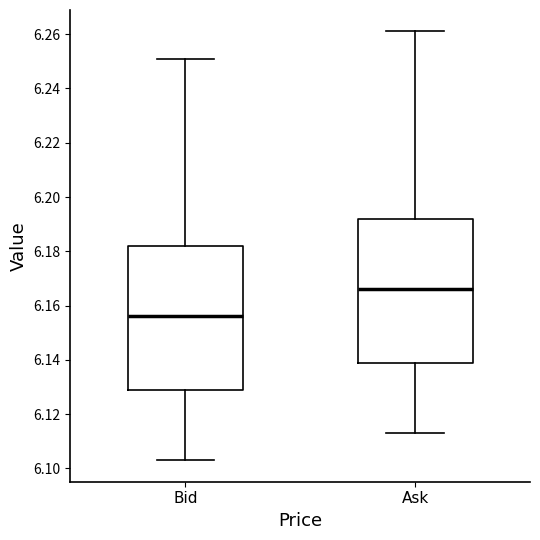

Reading left to right, transcribe this box plot: for each box, give where its median line is, the range the box spans, and where its two whiskers end, as read against the y-axis. The values are not printed on the chart, so give them approximately, as read against the axis.

Bid: median 6.156, box 6.130 to 6.182, whiskers 6.104 to 6.252
Ask: median 6.166, box 6.140 to 6.192, whiskers 6.114 to 6.262